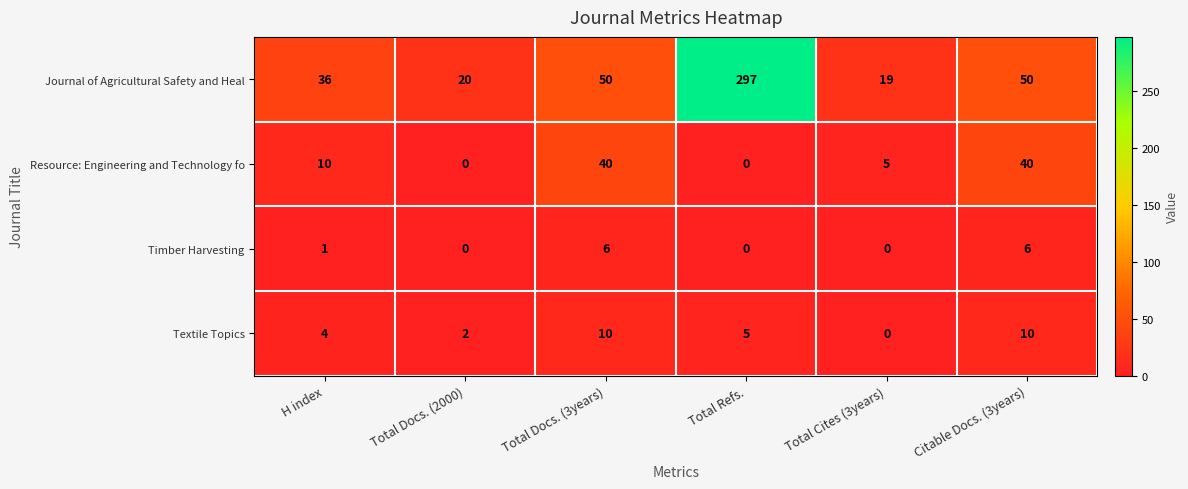

How many positive values does the Resource: Engineering and Technology fo series have?

4